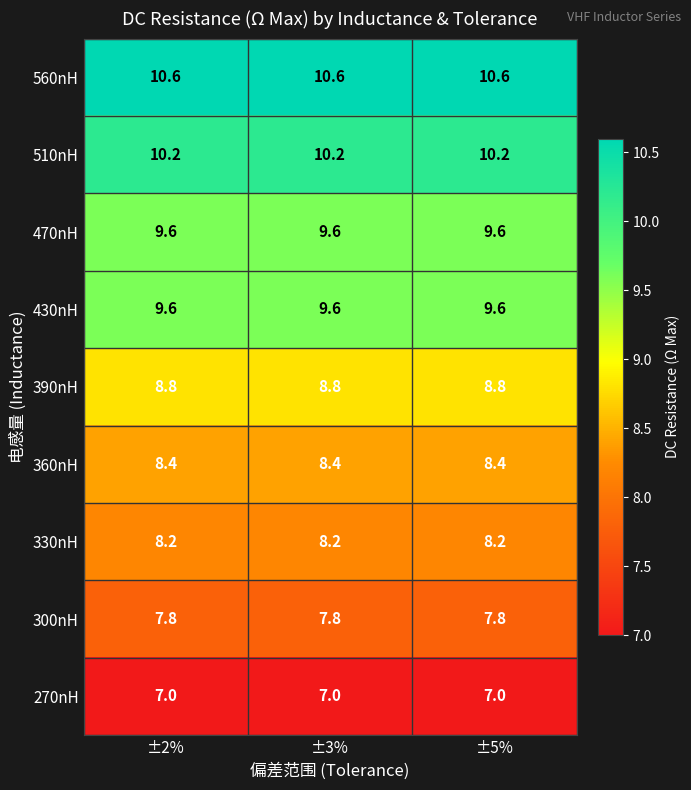

What is the highest value of the 470nH series?

9.6